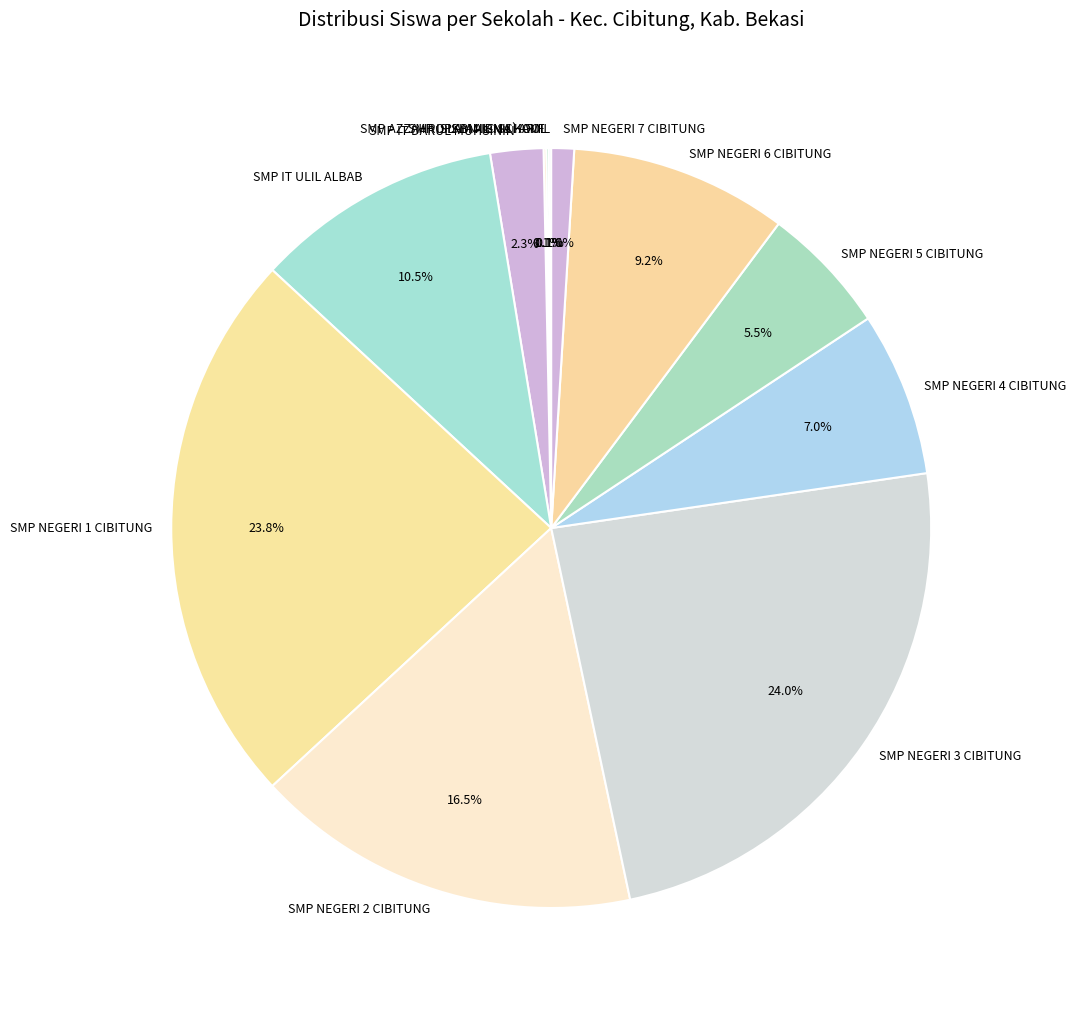

Does any single category account for the majority?

No